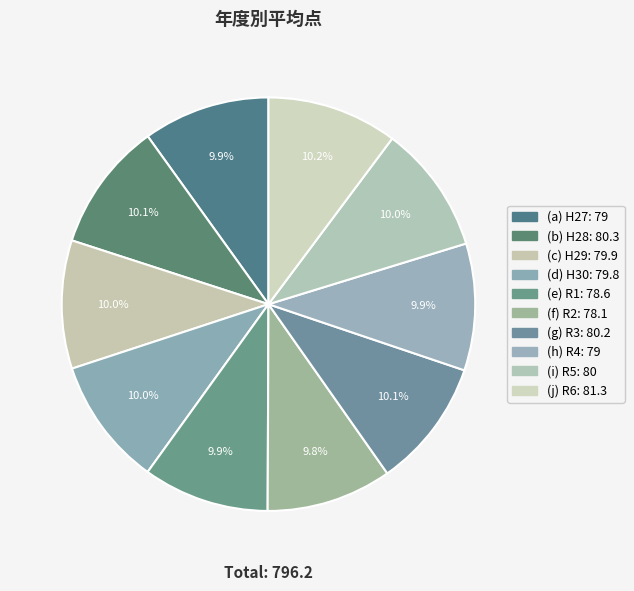

How many segments does this pie chart have?

10